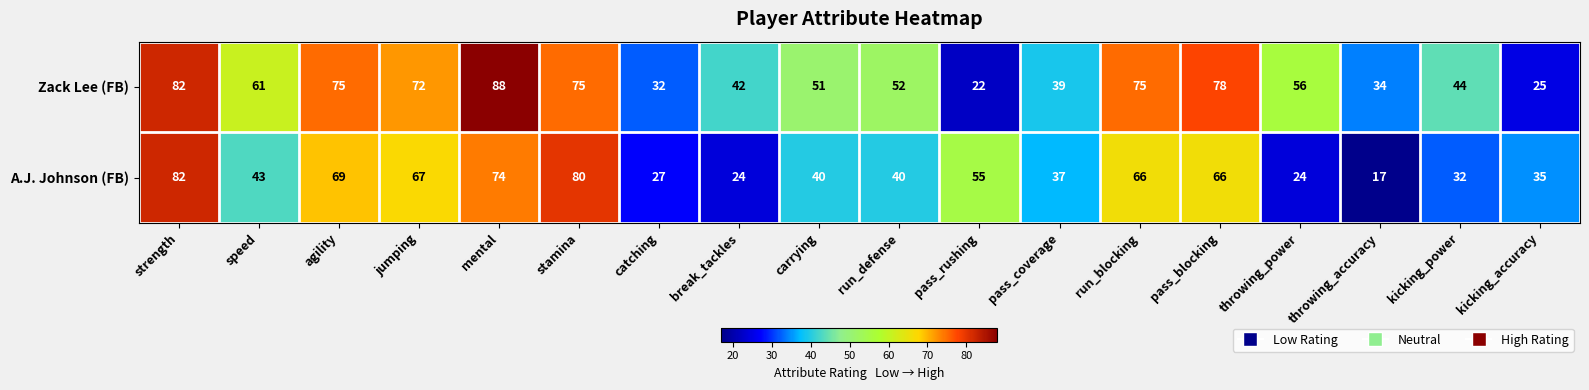

What is the average value of the Zack Lee (FB) series?

56